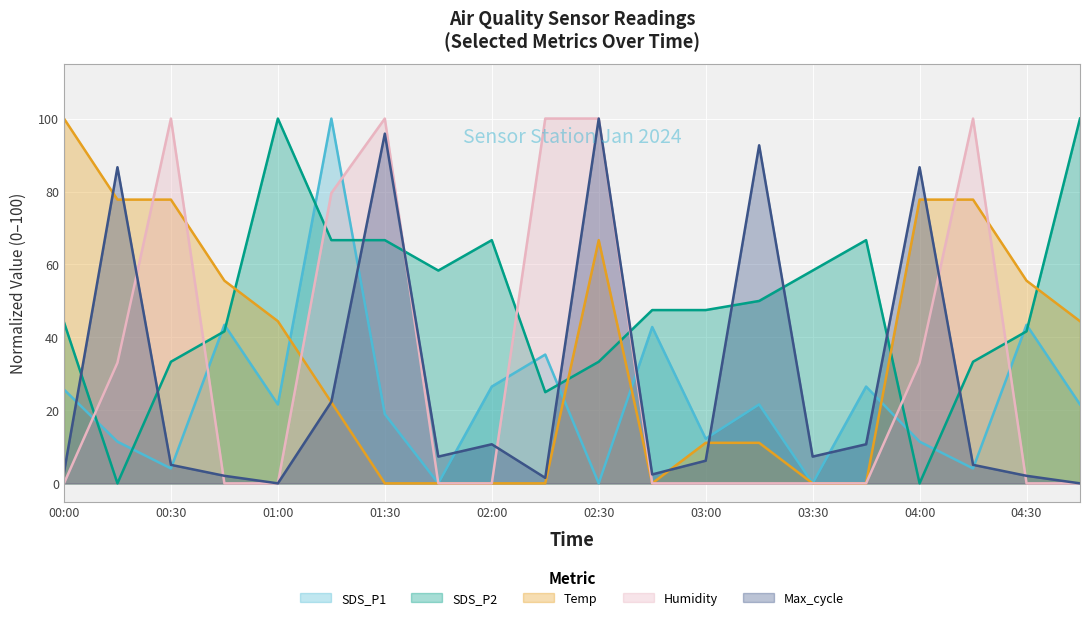

What is the difference between the second highest and second lowest values in the SDS_P2 series?

100.0